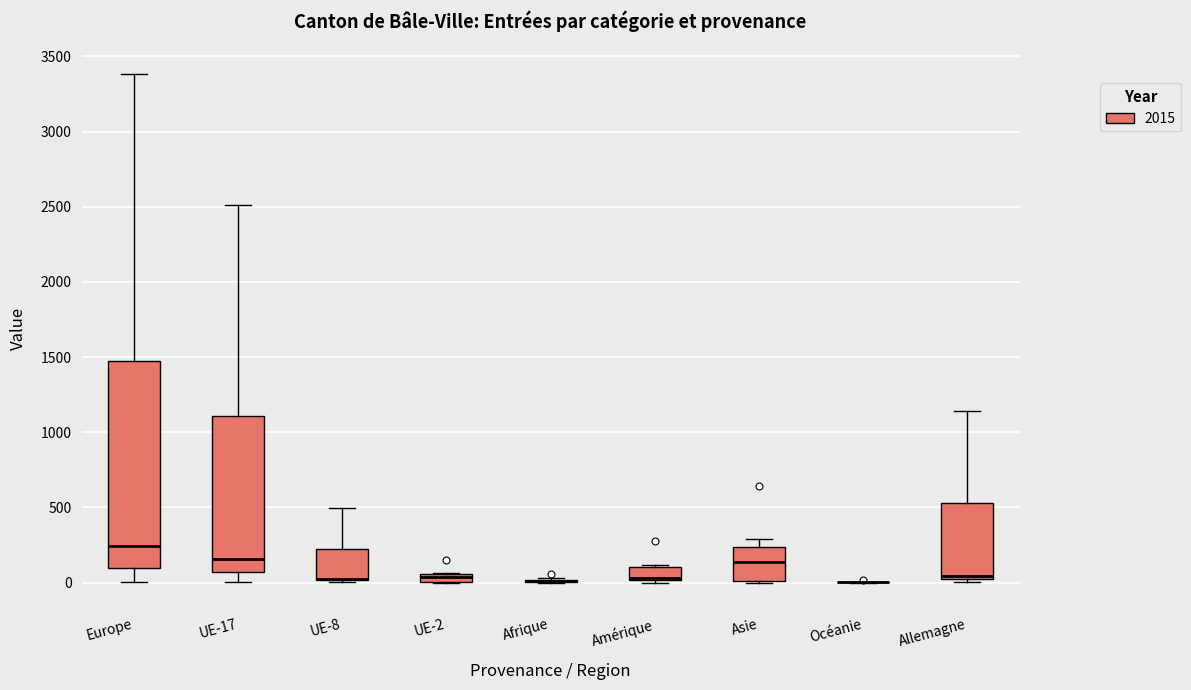

Where is the upper edge of the box for UE-8 on the y-axis? The values are not printed on the chart, so give them approximately, as read against the axis.

200